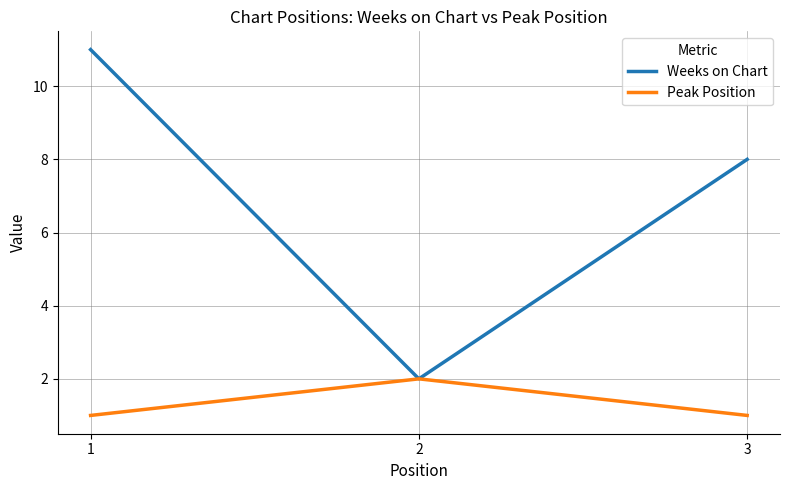

What is the maximum value shown in the chart?

11